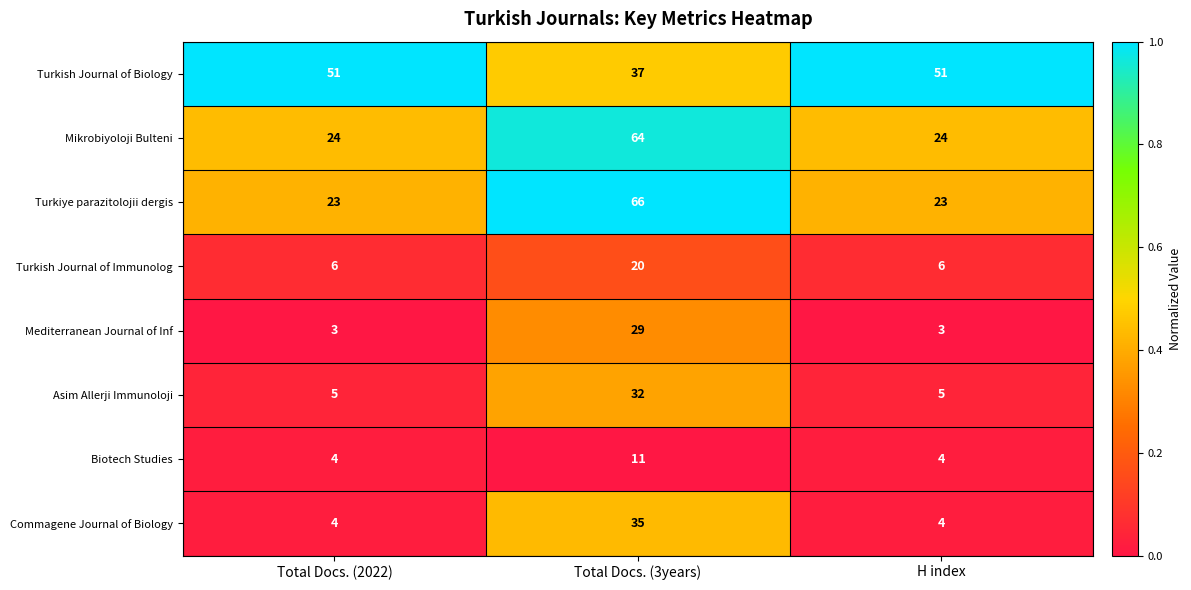

True or false: Biotech Studies has a value of 1 at H index.

False